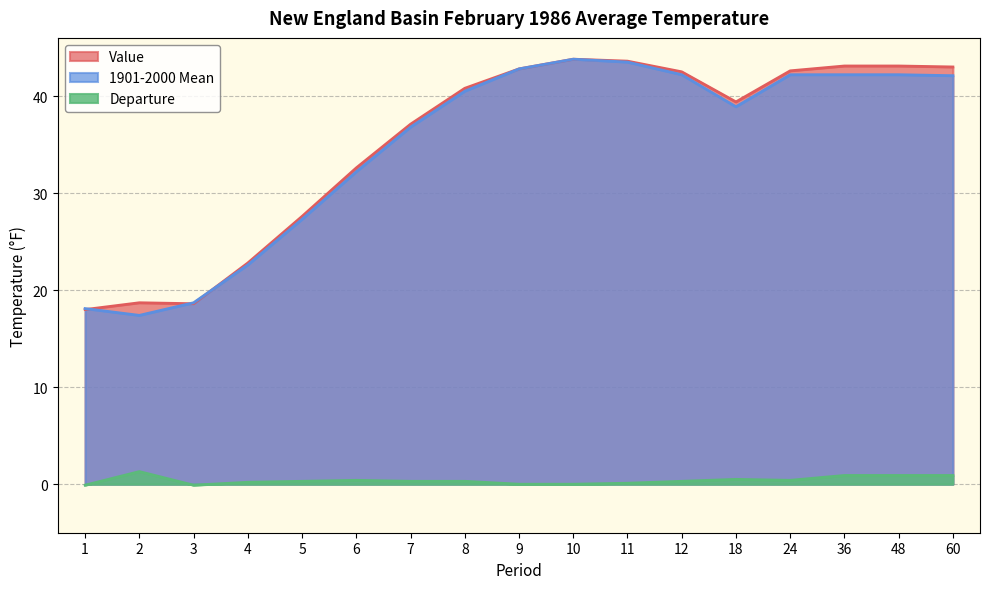

Rank the categories by Departure value from highest to lowest.

2, 36, 48, 60, 18, 6, 24, 5, 7, 8, 12, 4, 11, 9, 10, 1, 3